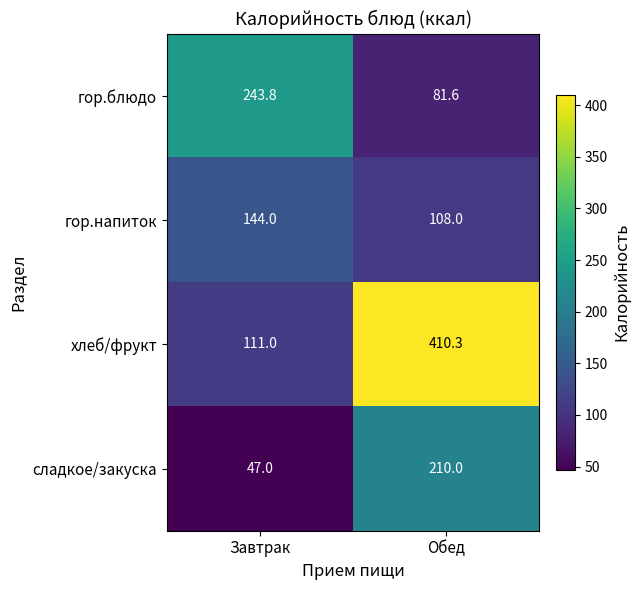

Which series has the largest total across all categories?

хлеб/фрукт